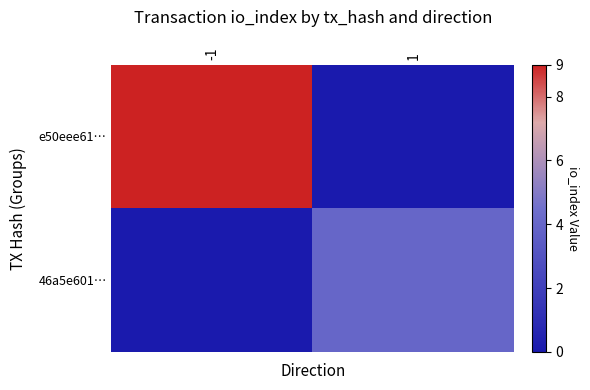

What is the total value across all series at -1?

9